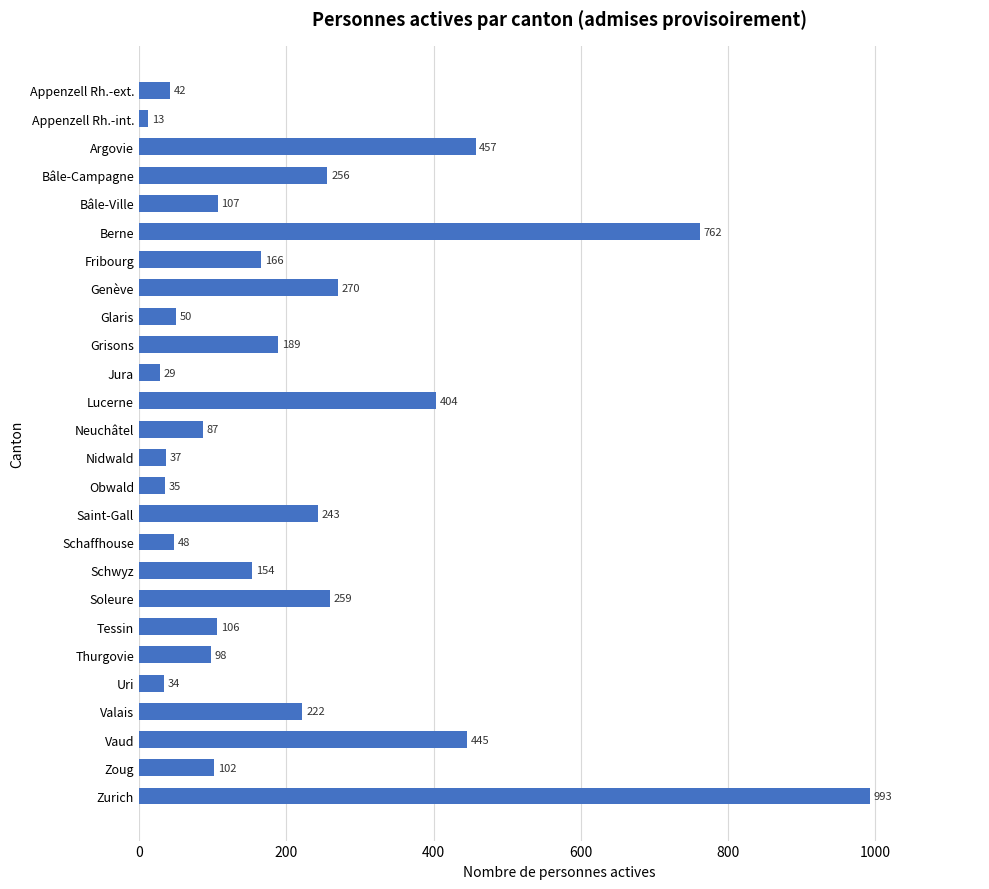

Rank the categories by value from highest to lowest.

Zurich, Berne, Argovie, Vaud, Lucerne, Genève, Soleure, Bâle-Campagne, Saint-Gall, Valais, Grisons, Fribourg, Schwyz, Bâle-Ville, Tessin, Zoug, Thurgovie, Neuchâtel, Glaris, Schaffhouse, Appenzell Rh.-ext., Nidwald, Obwald, Uri, Jura, Appenzell Rh.-int.